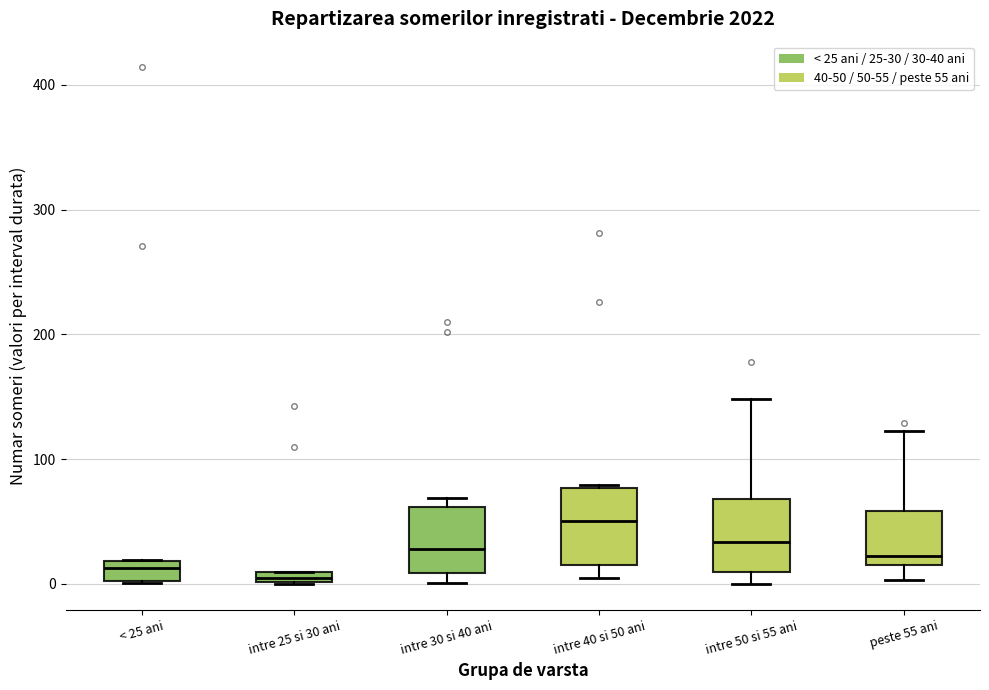

Where does the median line of the box for intre 40 si 50 ani sit on the y-axis? The values are not printed on the chart, so give them approximately, as read against the axis.

50